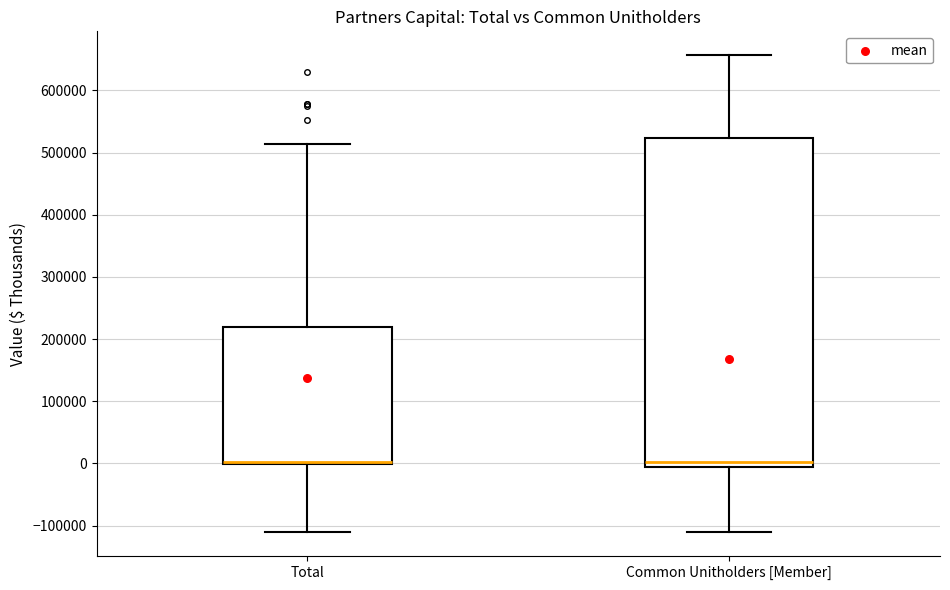

Comparing the boxes themselves (not the whiskers), which one is the tallest?

Common Unitholders [Member]